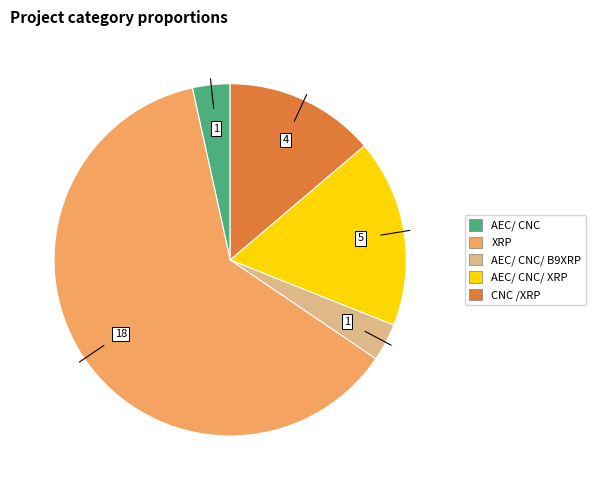

Is there any slice that represents more than half of the pie?

Yes